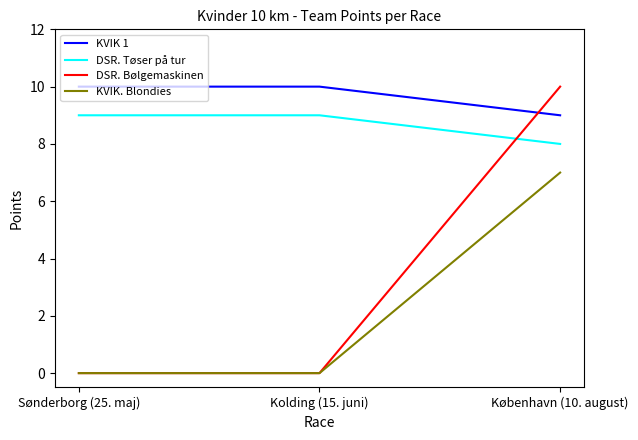

Which series has the widest spread of values?

DSR. Bølgemaskinen